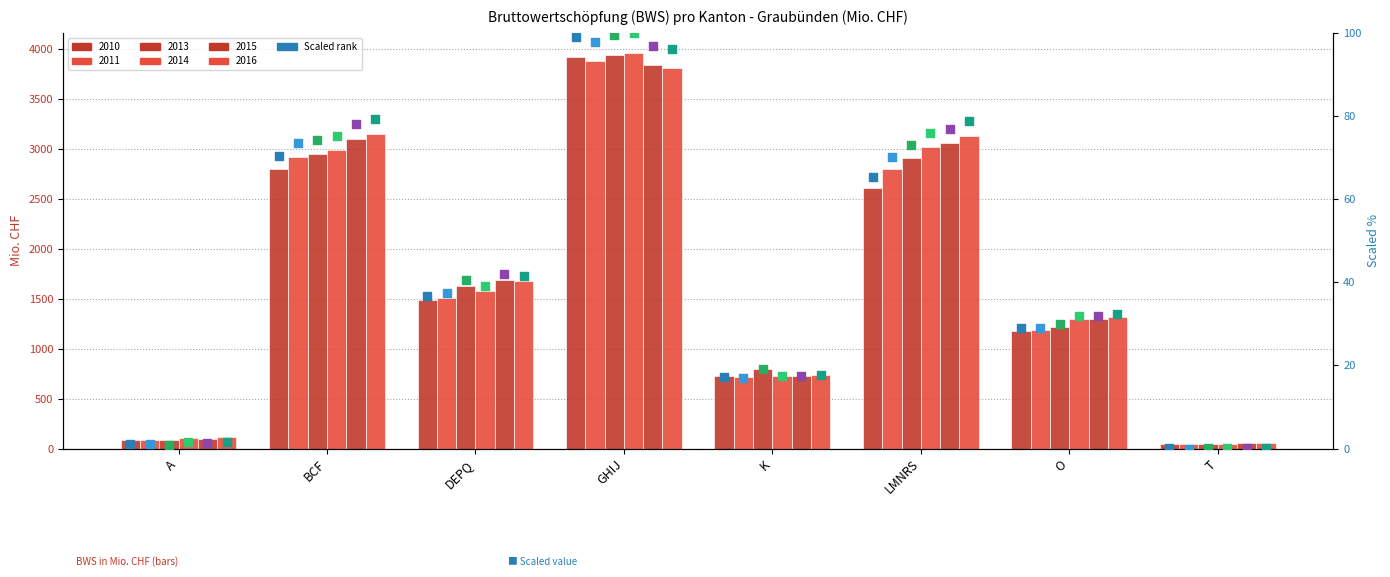

Which series has the largest Y range (max minus min)?

2014 scaled